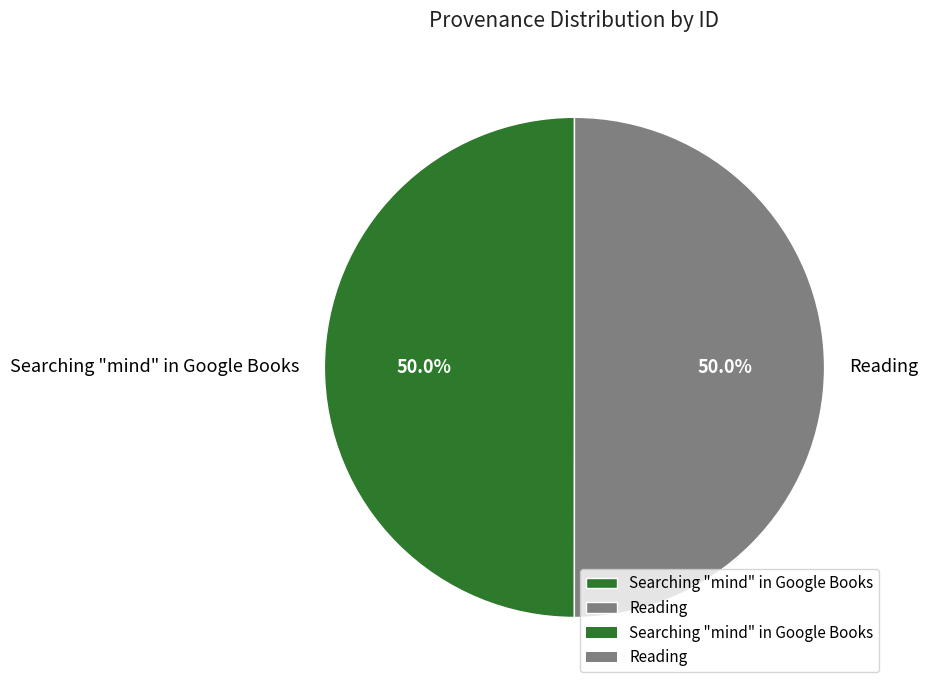

To the nearest percent, what percentage of the pie is Searching "mind" in Google Books?

50%